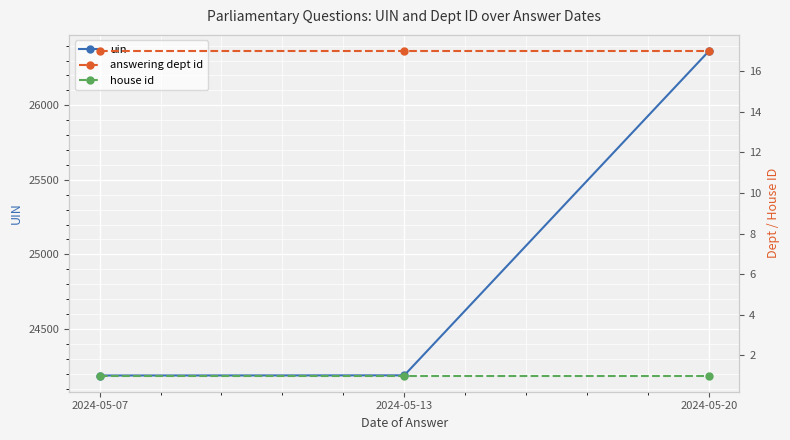

What is the average value of the answering dept id series?

17